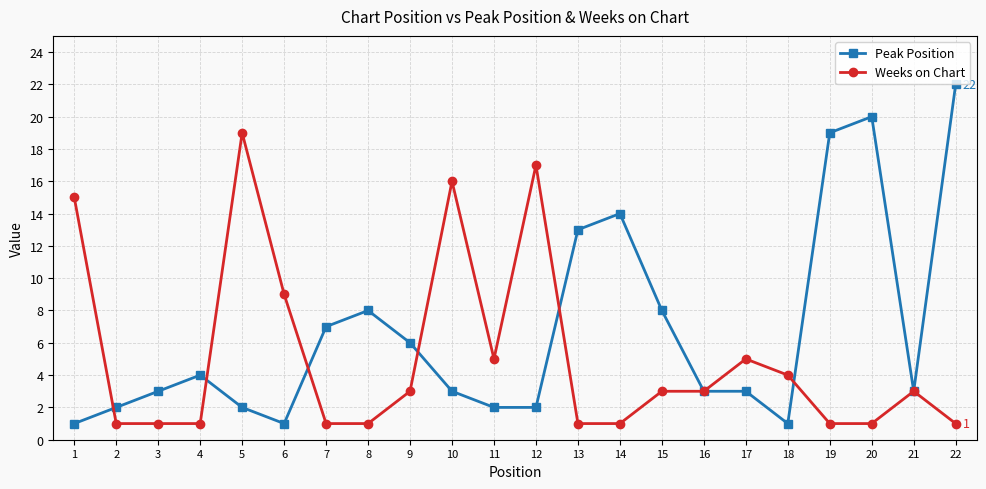

Rank the series by their average value, from highest to lowest.

Peak Position, Weeks on Chart